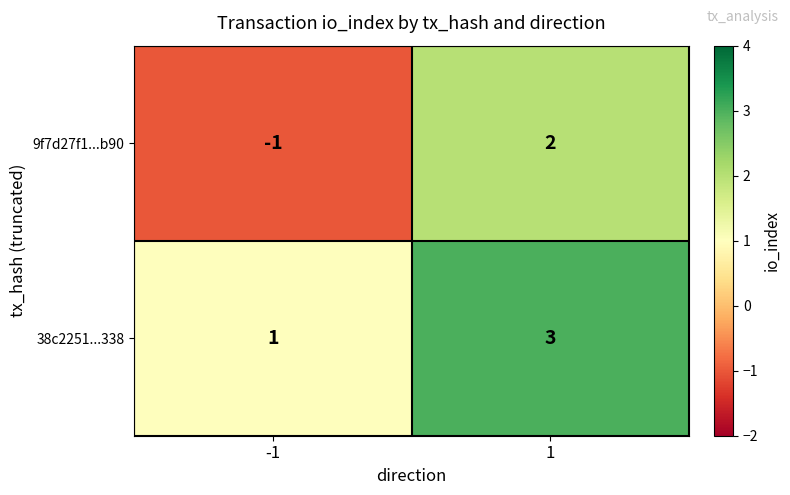

What is the greatest value displayed?

3